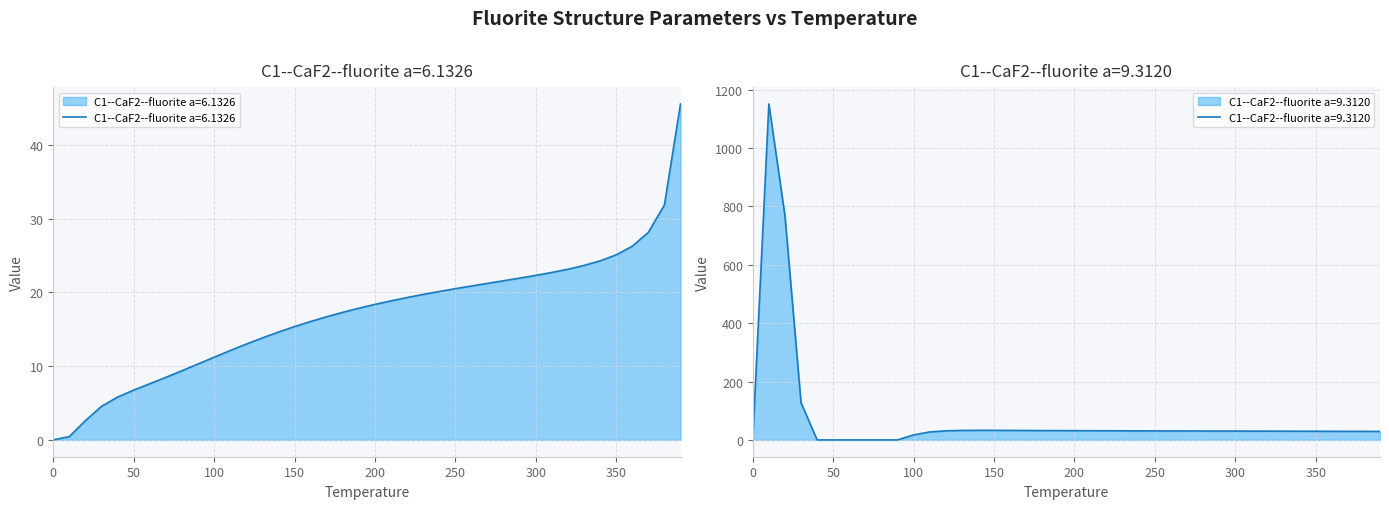

What is the value of the 14th point from the left?

13.8